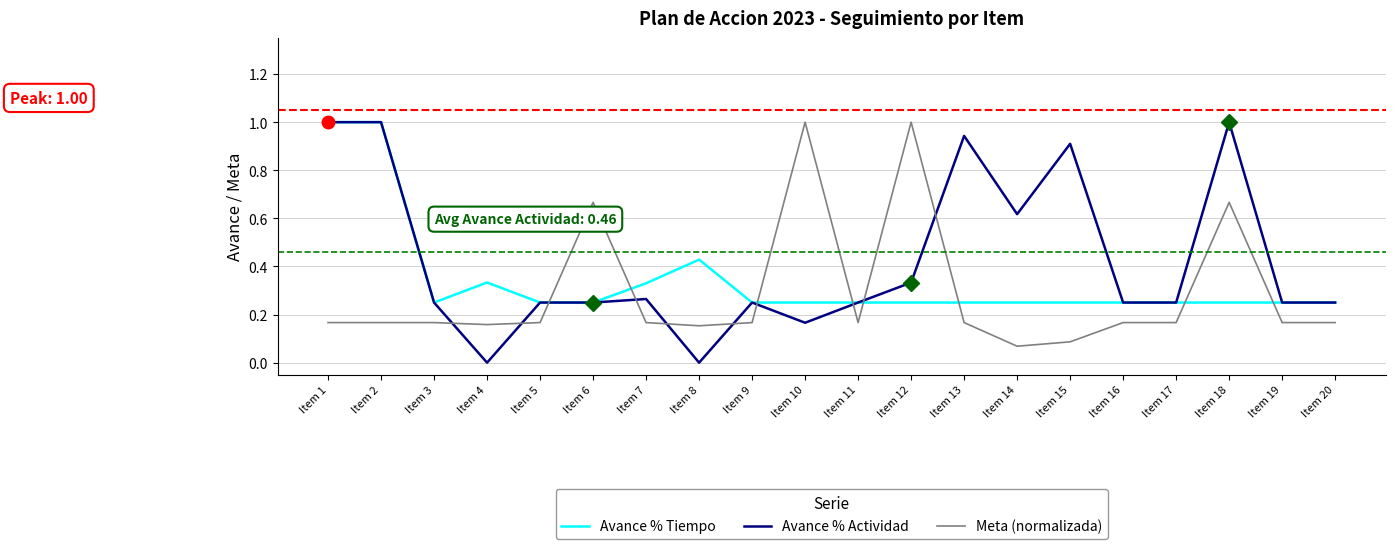

What are all the series names shown in the legend?

Avance % Tiempo, Avance % Actividad, Meta (normalizada)